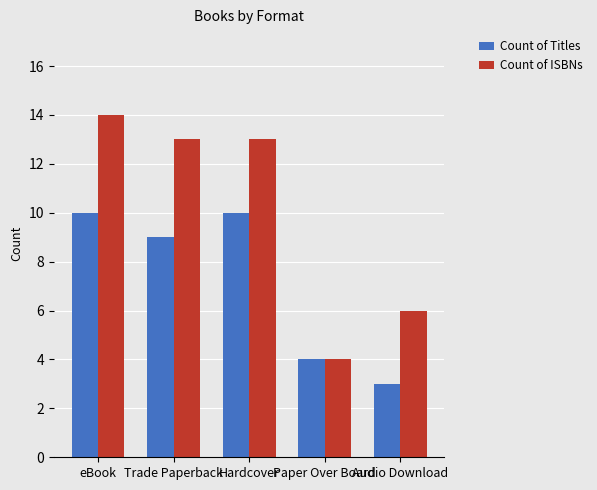

Which series changed the most between Hardcover and Paper Over Board?

Count of ISBNs